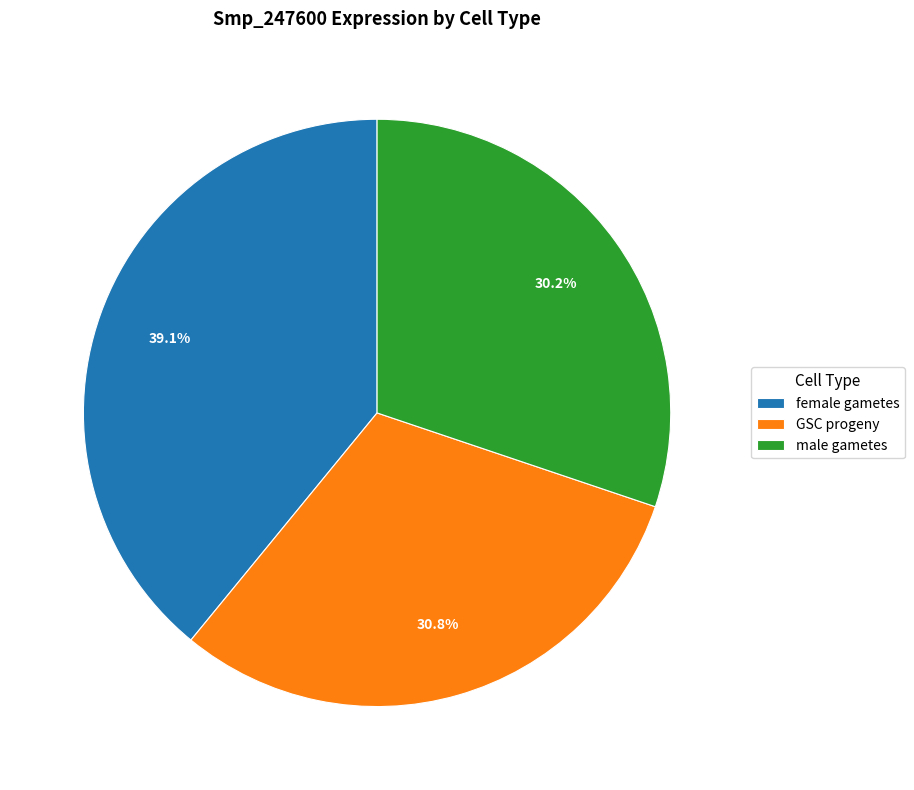

Do male gametes and GSC progeny together represent more than half of the pie?

Yes